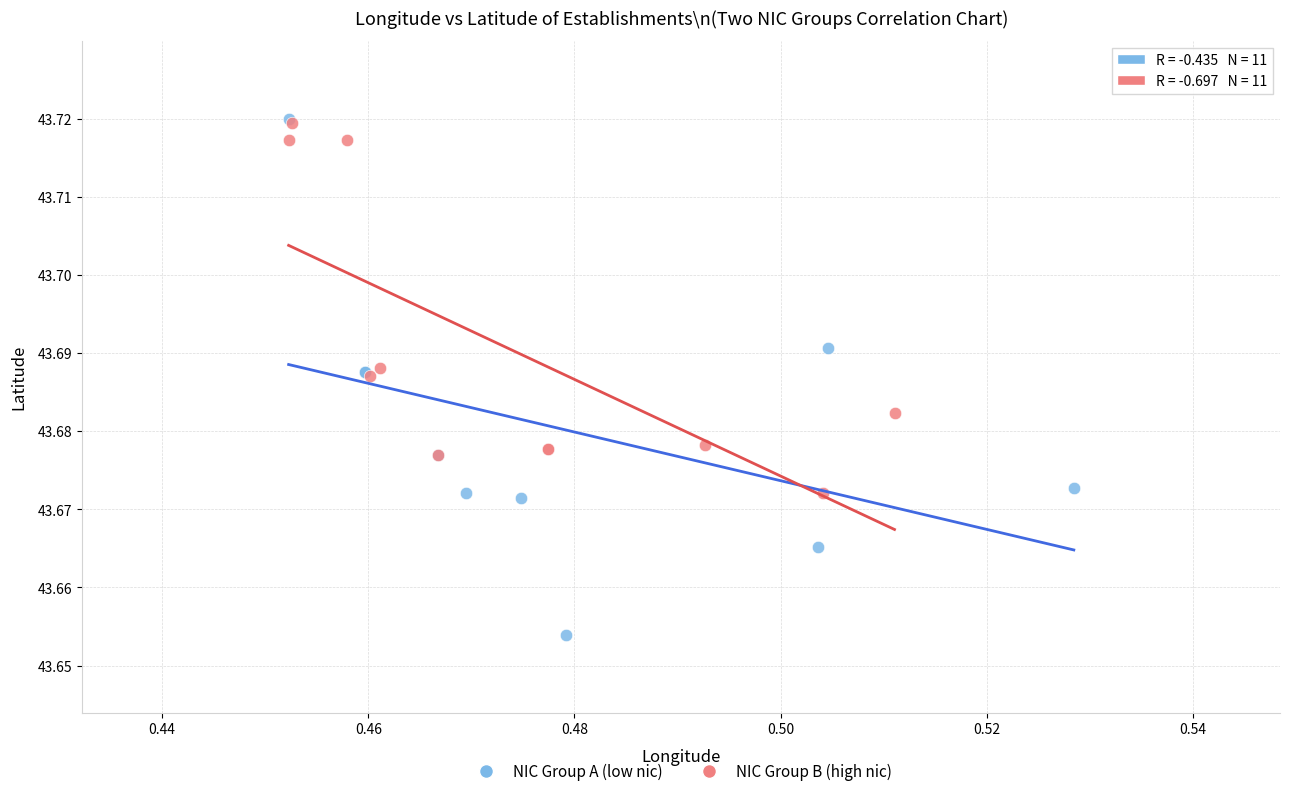

Which series reaches the minimum Y coordinate?

NIC Group A (low nic)